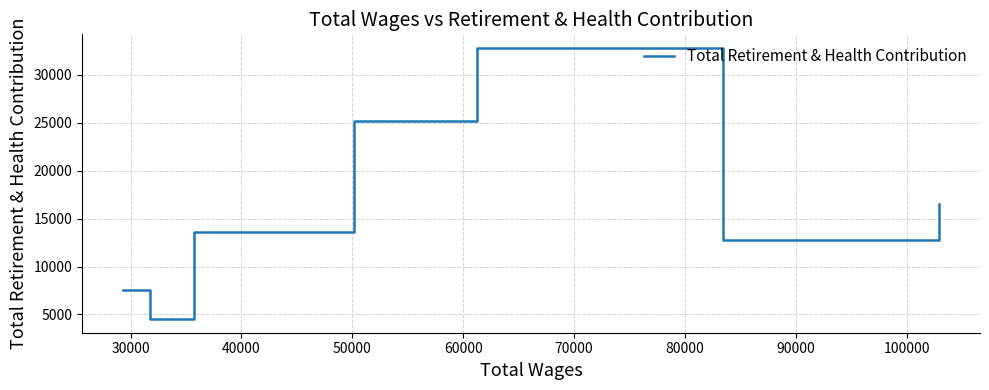

What is the smallest value displayed?

4511